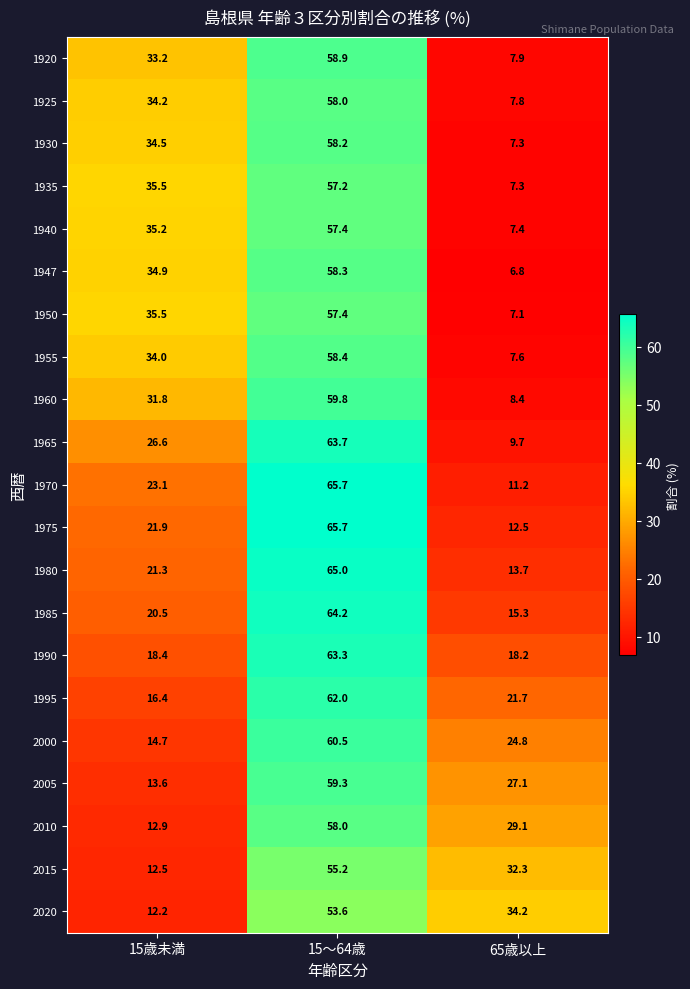

List the labels in order of 1947 value, smallest first.

65歳以上, 15歳未満, 15～64歳